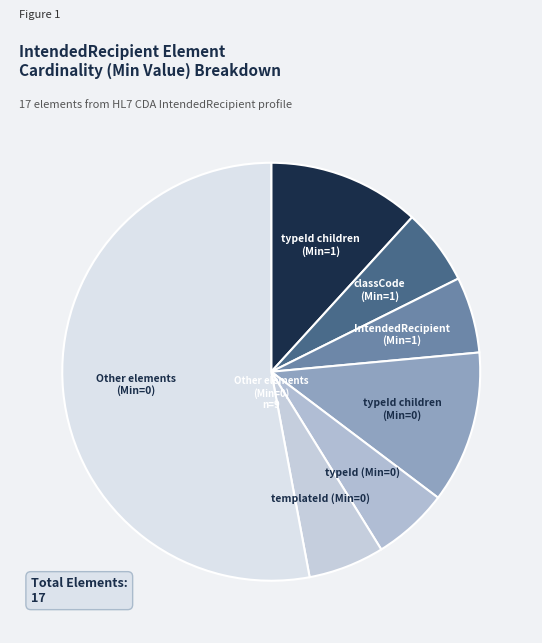

How many slices are in this pie chart?

7